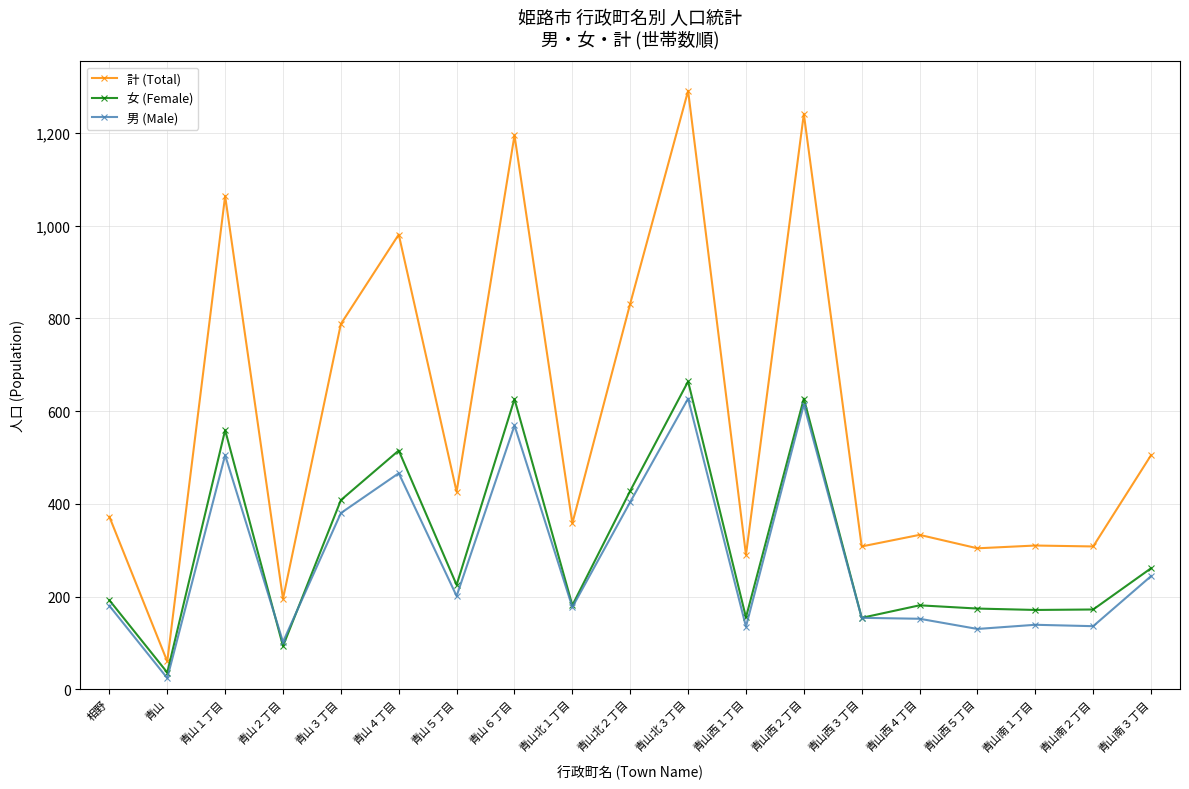

The value of 計 (Total) at 青山北２丁目 is 832. True or false?

True